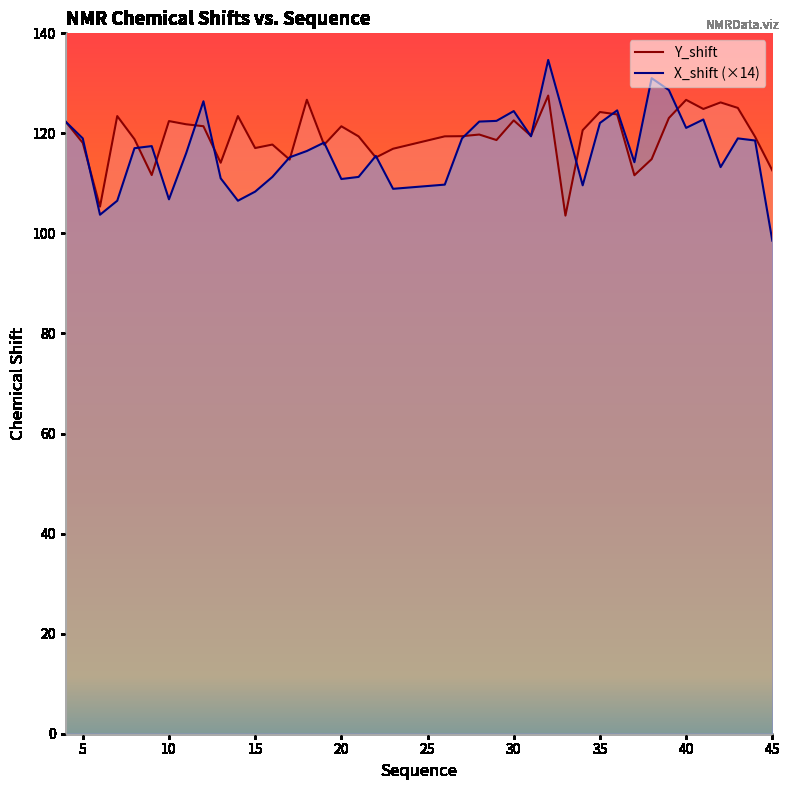

Does the chart display data point markers on the line(s)?

No